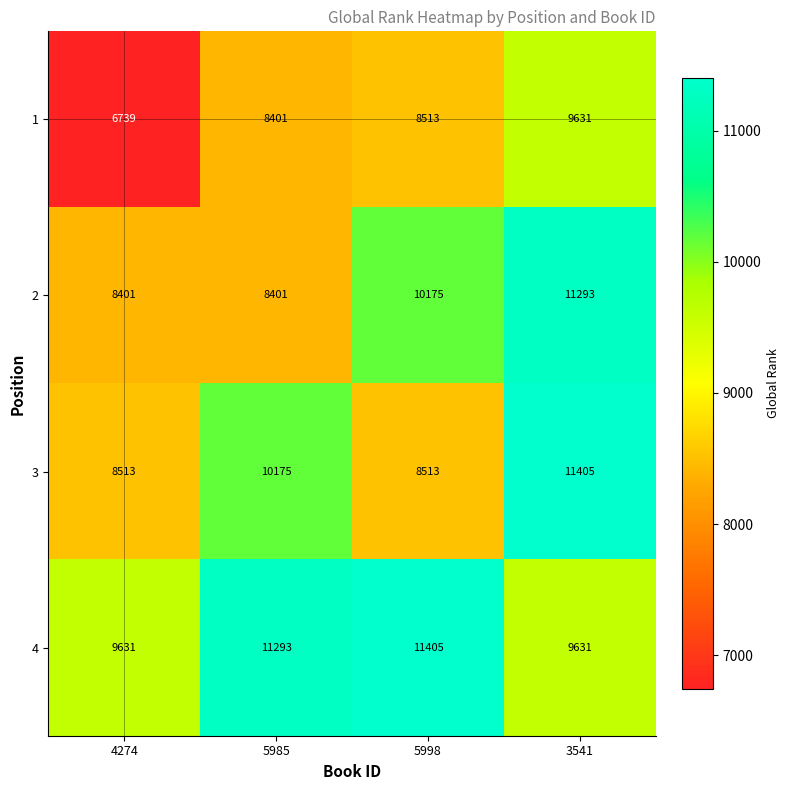

Is it true that 3 equals 14496 at 5998?

False